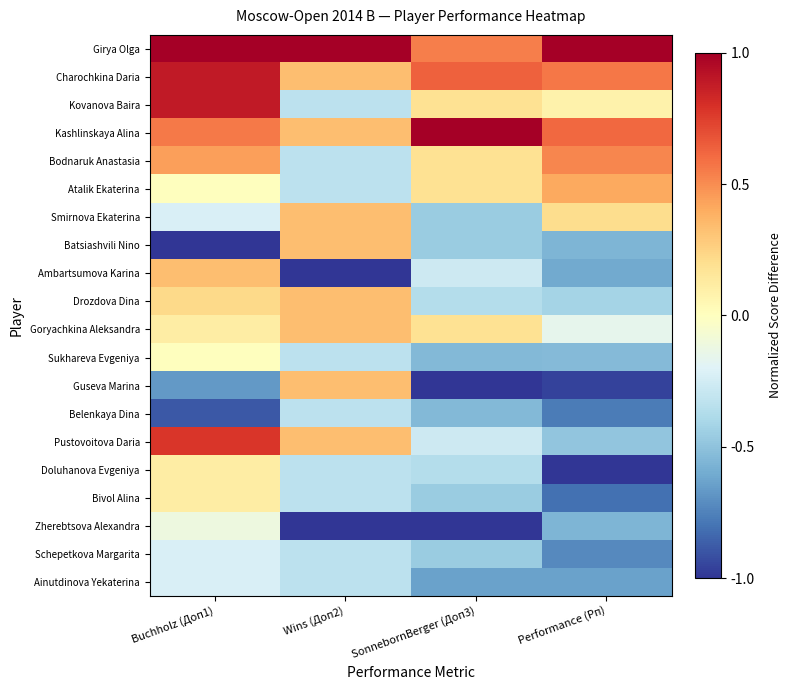

Reading left to right, what are all the values shown in this chart?

Girya Olga: Buchholz (Доп1)=1.0	Wins (Доп2)=1.0	SonnebornBerger (Доп3)=0.5	Performance (Рп)=1.0
Charochkina Daria: Buchholz (Доп1)=0.9	Wins (Доп2)=0.3	SonnebornBerger (Доп3)=0.6	Performance (Рп)=0.6
Kovanova Baira: Buchholz (Доп1)=0.9	Wins (Доп2)=-0.3	SonnebornBerger (Доп3)=0.2	Performance (Рп)=0.1
Kashlinskaya Alina: Buchholz (Доп1)=0.6	Wins (Доп2)=0.3	SonnebornBerger (Доп3)=1.0	Performance (Рп)=0.6
Bodnaruk Anastasia: Buchholz (Доп1)=0.4	Wins (Доп2)=-0.3	SonnebornBerger (Доп3)=0.2	Performance (Рп)=0.5
Atalik Ekaterina: Buchholz (Доп1)=0.0	Wins (Доп2)=-0.3	SonnebornBerger (Доп3)=0.2	Performance (Рп)=0.4
Smirnova Ekaterina: Buchholz (Доп1)=-0.2	Wins (Доп2)=0.3	SonnebornBerger (Доп3)=-0.5	Performance (Рп)=0.2
Batsiashvili Nino: Buchholz (Доп1)=-1.0	Wins (Доп2)=0.3	SonnebornBerger (Доп3)=-0.5	Performance (Рп)=-0.6
Ambartsumova Karina: Buchholz (Доп1)=0.3	Wins (Доп2)=-1.0	SonnebornBerger (Доп3)=-0.3	Performance (Рп)=-0.6
Drozdova Dina: Buchholz (Доп1)=0.2	Wins (Доп2)=0.3	SonnebornBerger (Доп3)=-0.4	Performance (Рп)=-0.4
Goryachkina Aleksandra: Buchholz (Доп1)=0.1	Wins (Доп2)=0.3	SonnebornBerger (Доп3)=0.2	Performance (Рп)=-0.2
Sukhareva Evgeniya: Buchholz (Доп1)=0.0	Wins (Доп2)=-0.3	SonnebornBerger (Доп3)=-0.5	Performance (Рп)=-0.5
Guseva Marina: Buchholz (Доп1)=-0.7	Wins (Доп2)=0.3	SonnebornBerger (Доп3)=-1.0	Performance (Рп)=-1.0
Belenkaya Dina: Buchholz (Доп1)=-0.9	Wins (Доп2)=-0.3	SonnebornBerger (Доп3)=-0.5	Performance (Рп)=-0.8
Pustovoitova Daria: Buchholz (Доп1)=0.8	Wins (Доп2)=0.3	SonnebornBerger (Доп3)=-0.3	Performance (Рп)=-0.5
Doluhanova Evgeniya: Buchholz (Доп1)=0.1	Wins (Доп2)=-0.3	SonnebornBerger (Доп3)=-0.4	Performance (Рп)=-1.0
Bivol Alina: Buchholz (Доп1)=0.1	Wins (Доп2)=-0.3	SonnebornBerger (Доп3)=-0.5	Performance (Рп)=-0.8
Zherebtsova Alexandra: Buchholz (Доп1)=-0.1	Wins (Доп2)=-1.0	SonnebornBerger (Доп3)=-1.0	Performance (Рп)=-0.6
Schepetkova Margarita: Buchholz (Доп1)=-0.2	Wins (Доп2)=-0.3	SonnebornBerger (Доп3)=-0.5	Performance (Рп)=-0.7
Ainutdinova Yekaterina: Buchholz (Доп1)=-0.2	Wins (Доп2)=-0.3	SonnebornBerger (Доп3)=-0.6	Performance (Рп)=-0.6